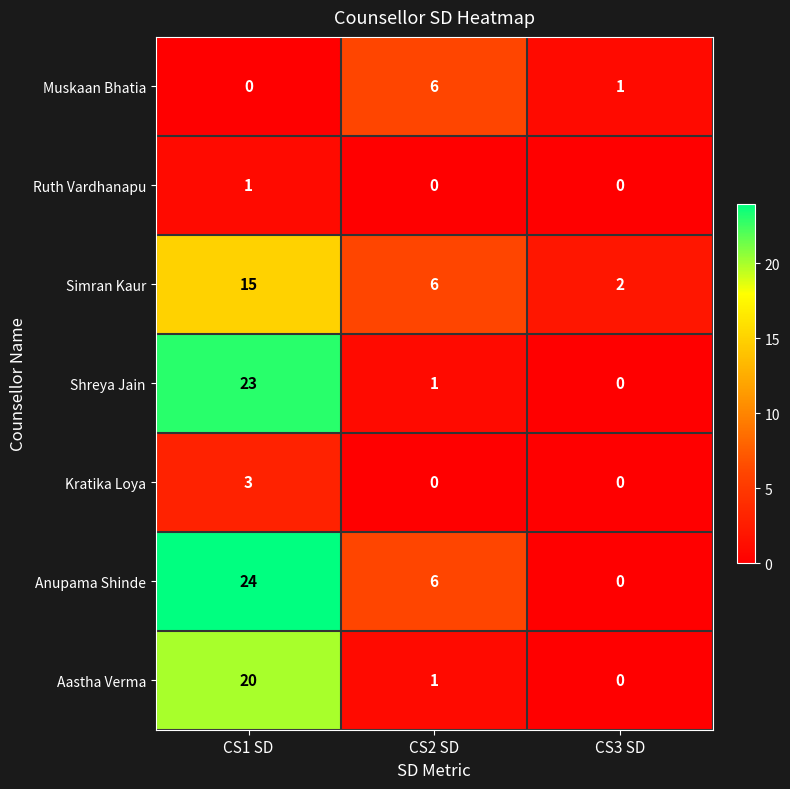

At which label does Aastha Verma first exceed 1?

CS1 SD